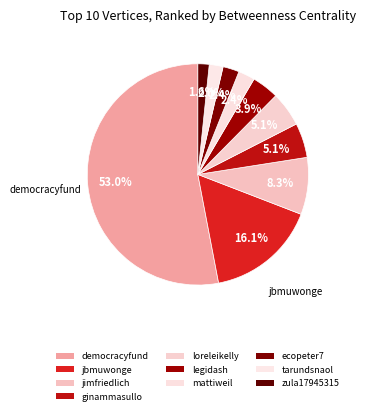

Which slice represents more than half of the pie?

democracyfund